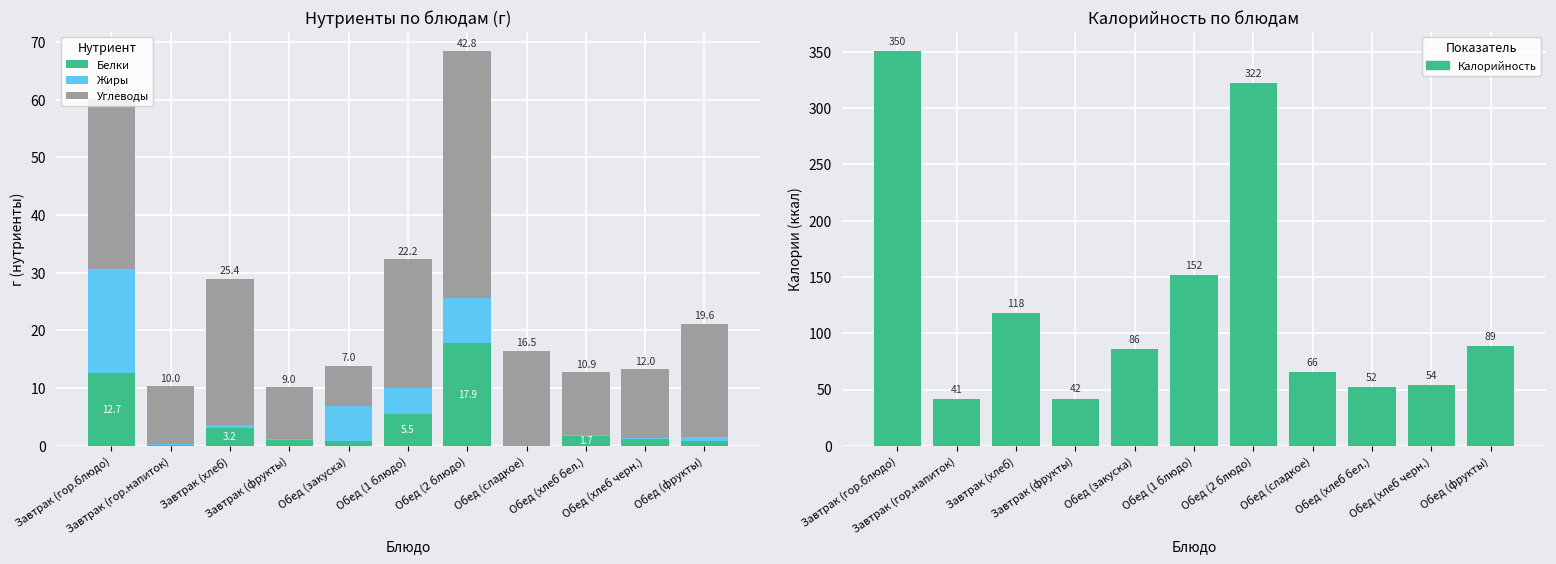

How many groups of bars are there?

11